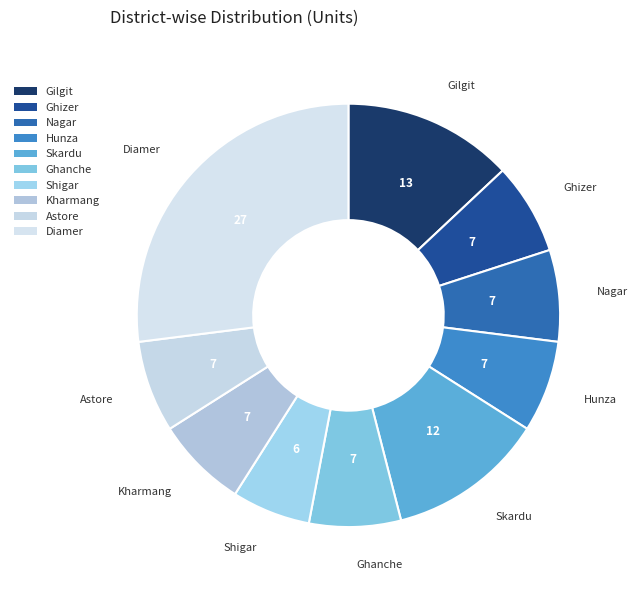

How many segments does this pie chart have?

10